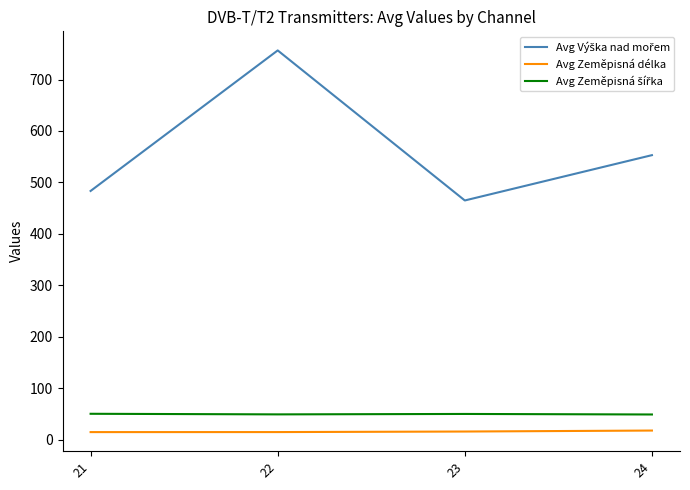

What is the greatest value displayed?

756.6